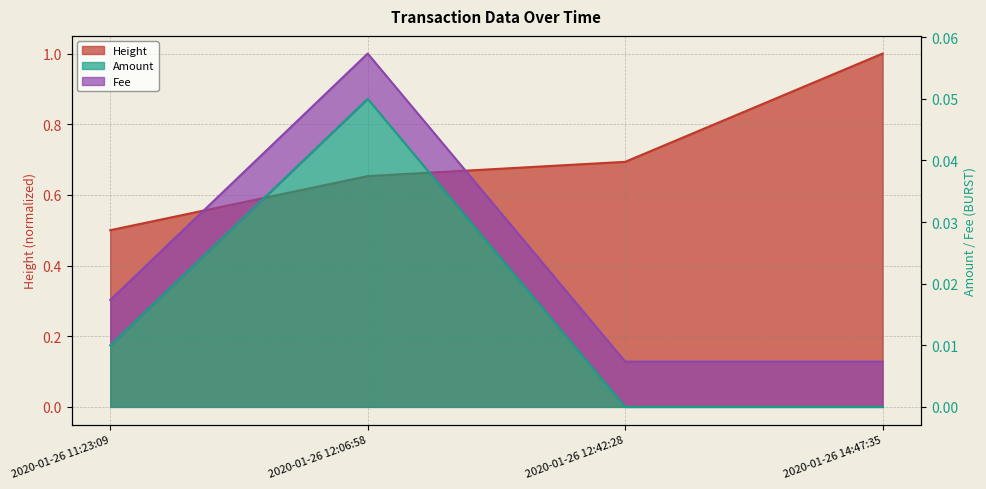

True or false: Amount and Height intersect in this chart.

False